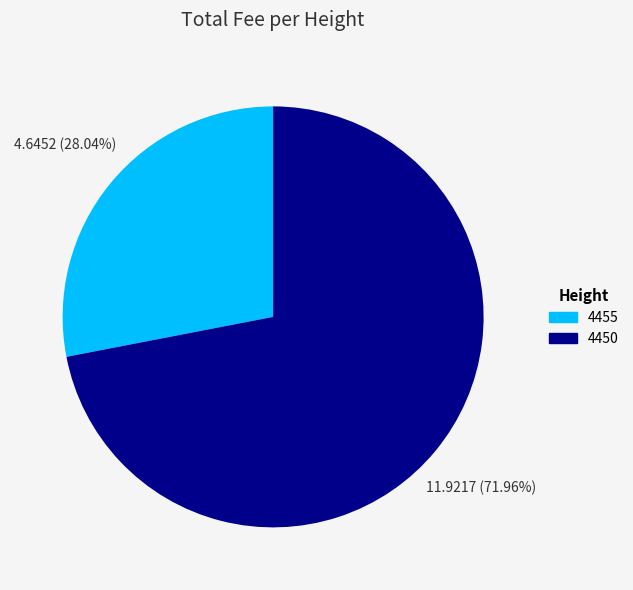

Which has a higher value, 4450 or 4455?

4450